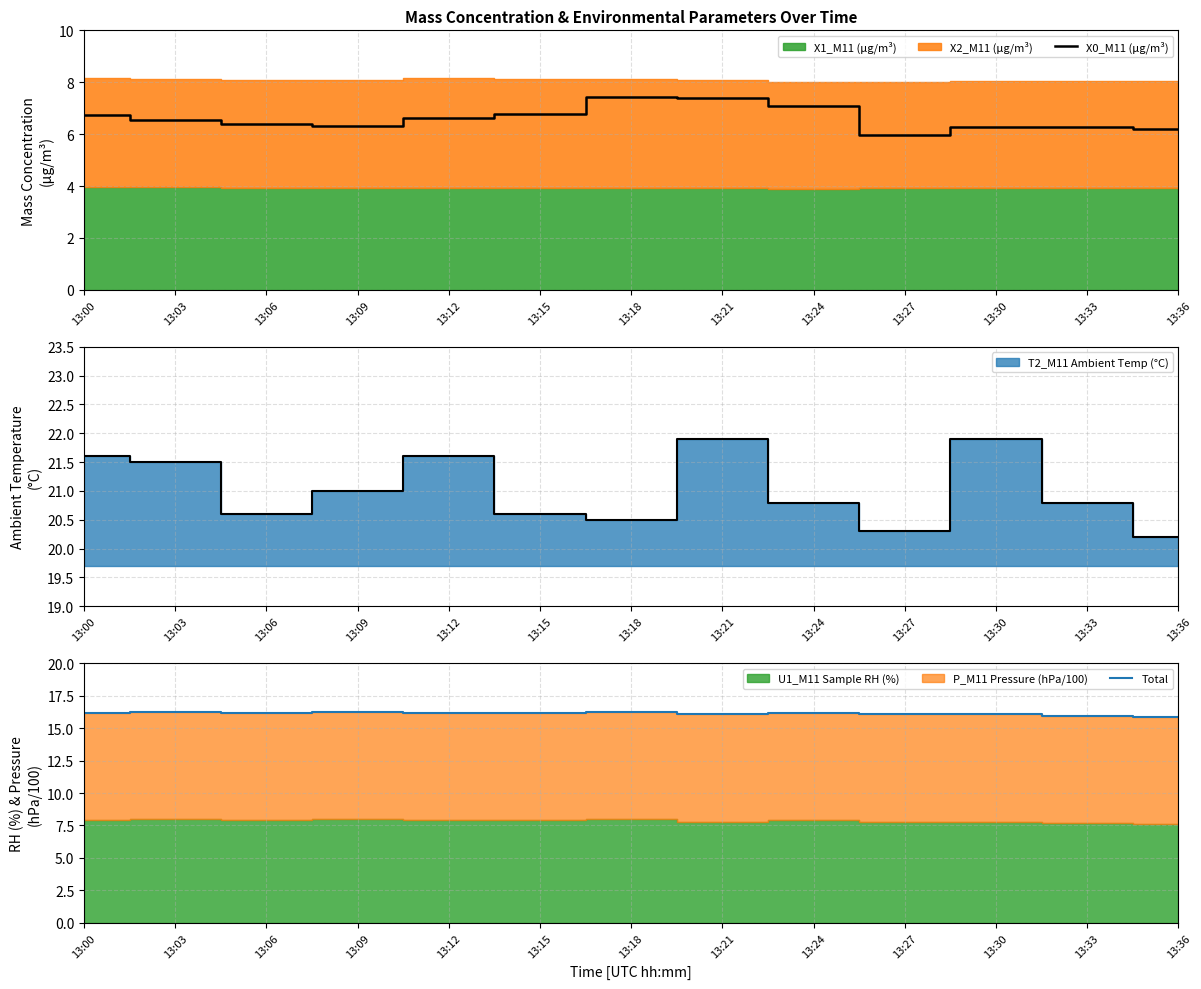

What is the difference between the highest and lowest values at 13:27?

10.1